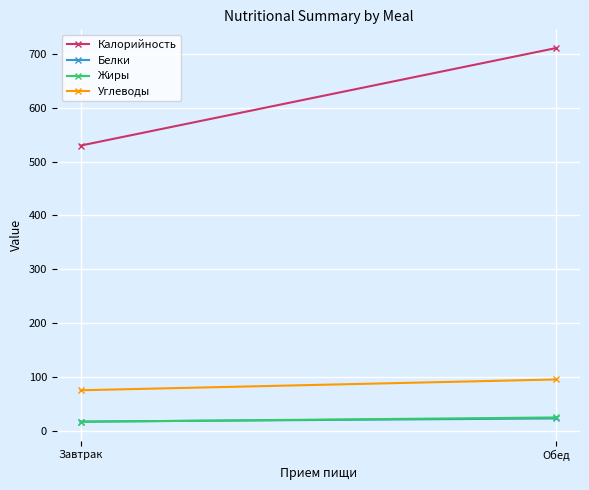

How many values in the Белки series are below 23?

1